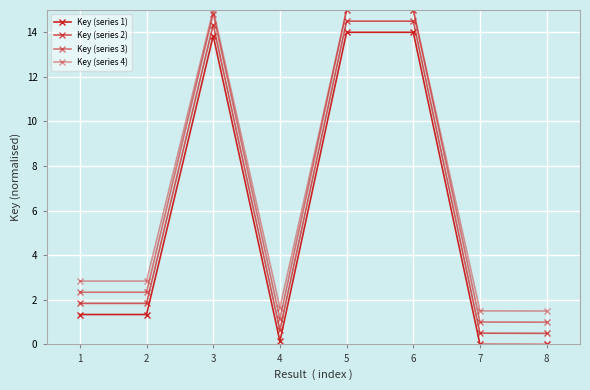

How many values in the Key (series 4) series are below 2?

3